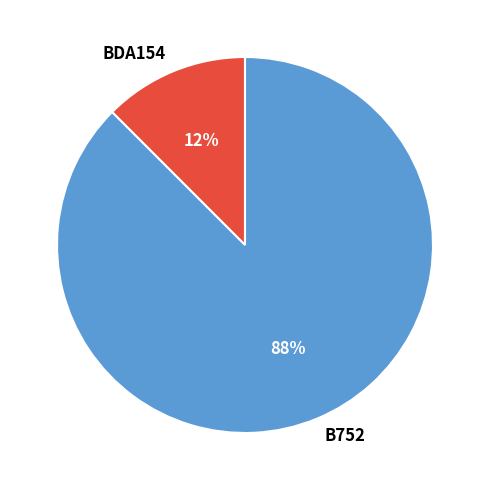

Is the sum of B752 and BDA154 greater than half?

Yes